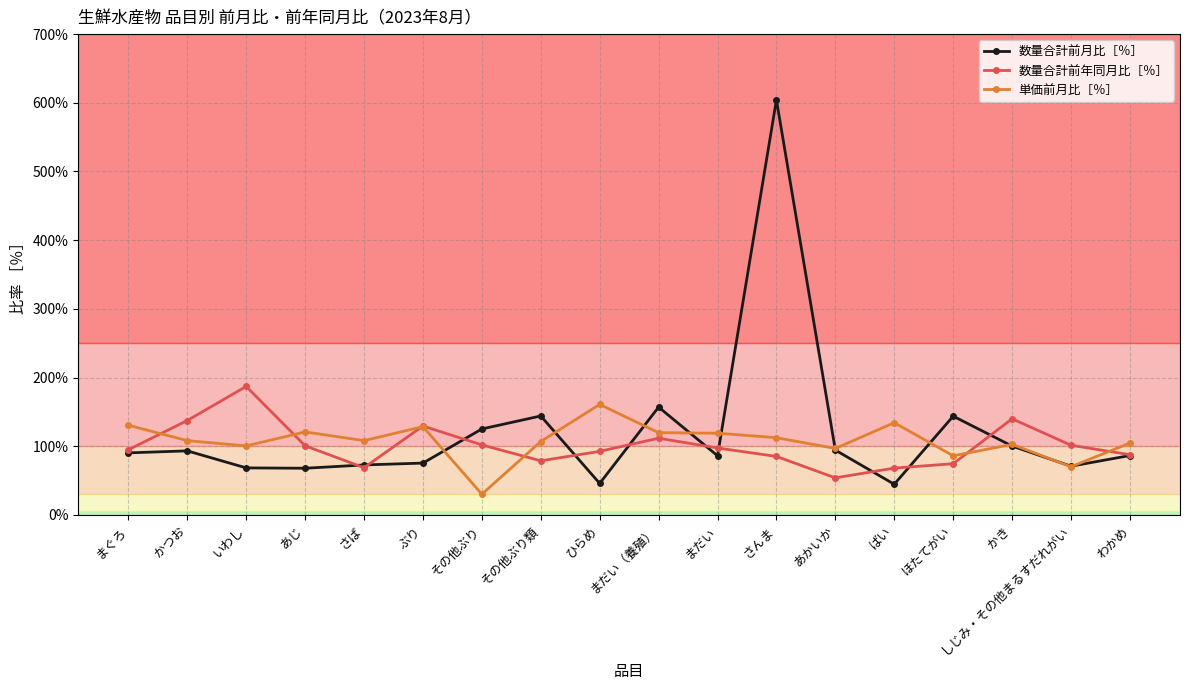

Which series has the widest spread of values?

数量合計前月比［％］